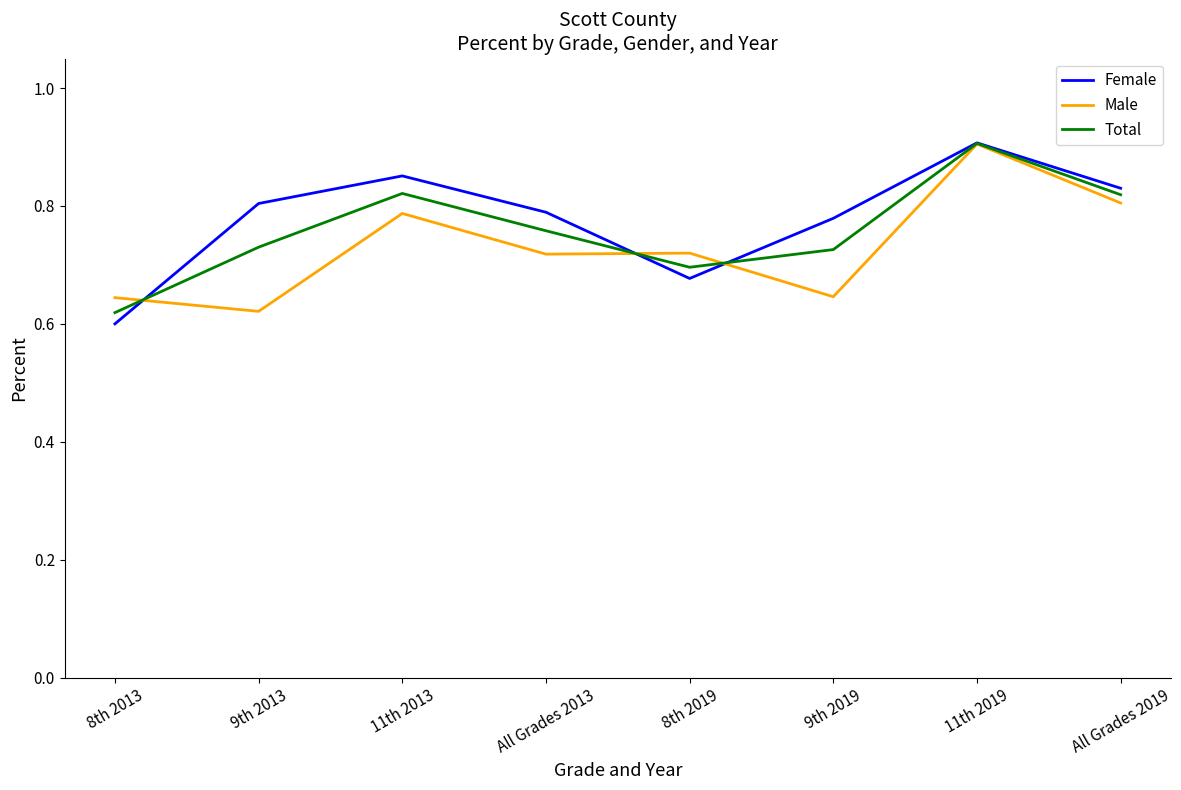

How many Male values are between 0 and 1?

8